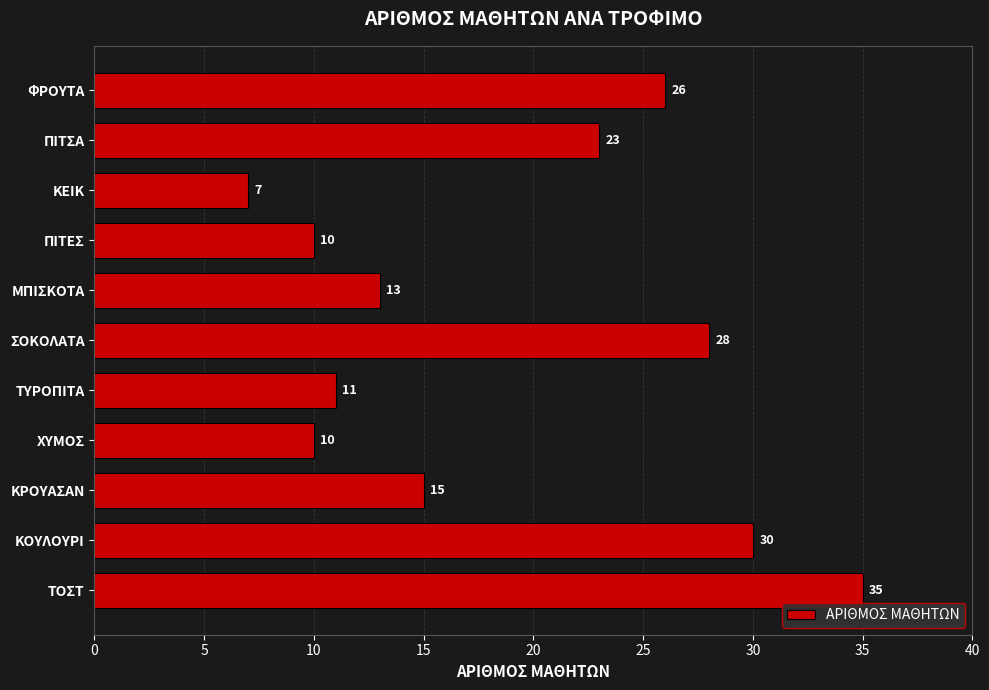

At which label is the value closest to 21?

ΠΙΤΣΑ